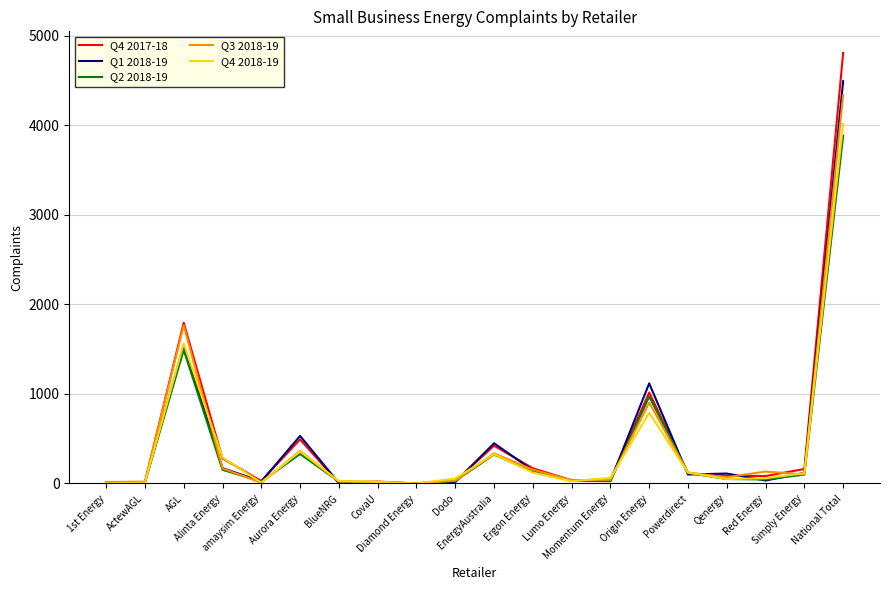

What is the sum of all Q3 2018-19 values?

8655